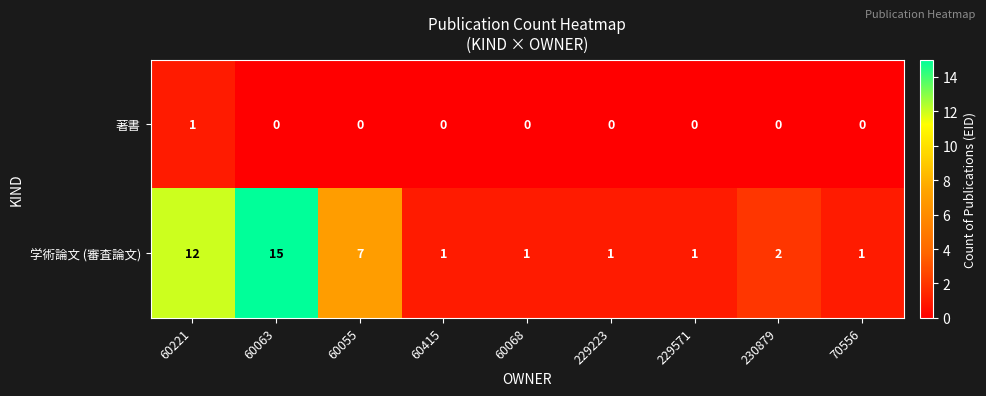

Between 60221 and 60055, which series saw the biggest shift?

学術論文 (審査論文)